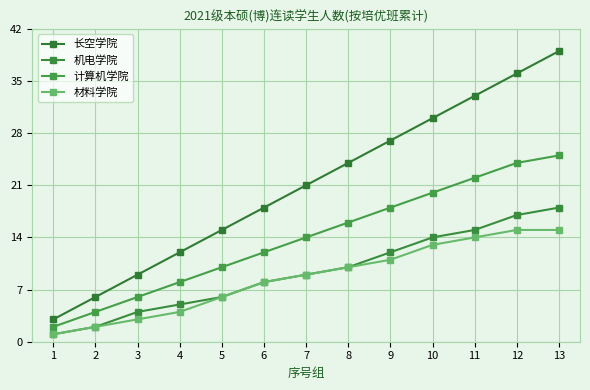

How many data points does each series have?

13